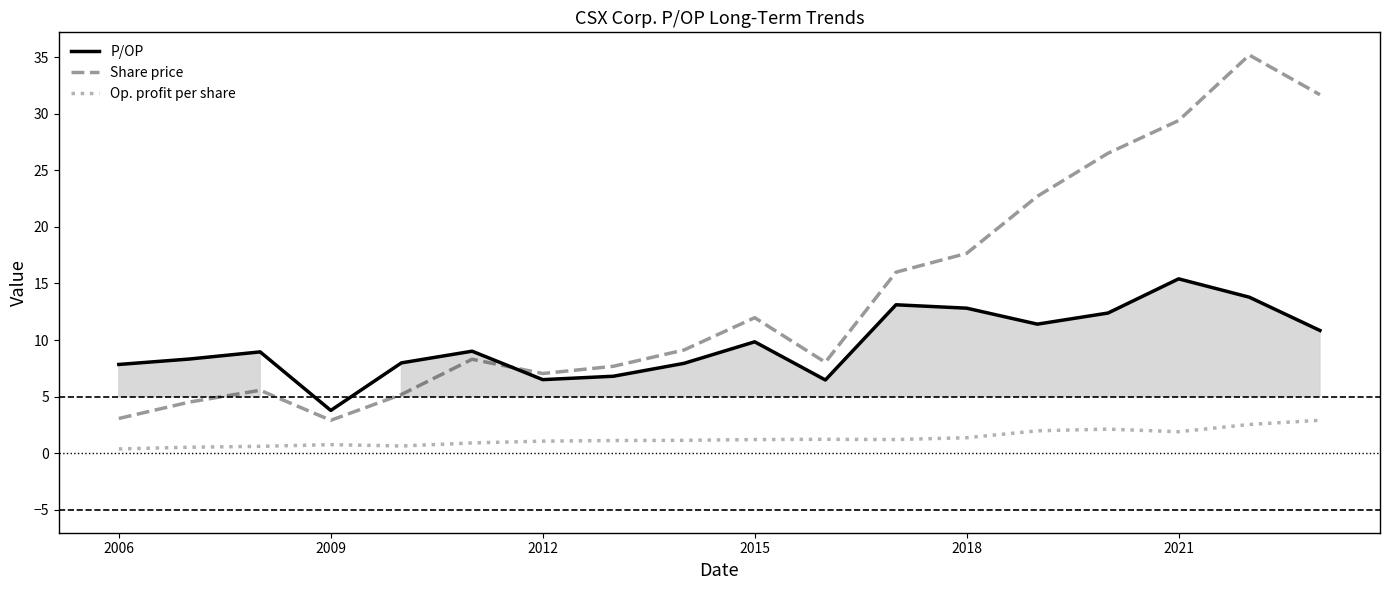

Which category has the lowest value across all series?

2006